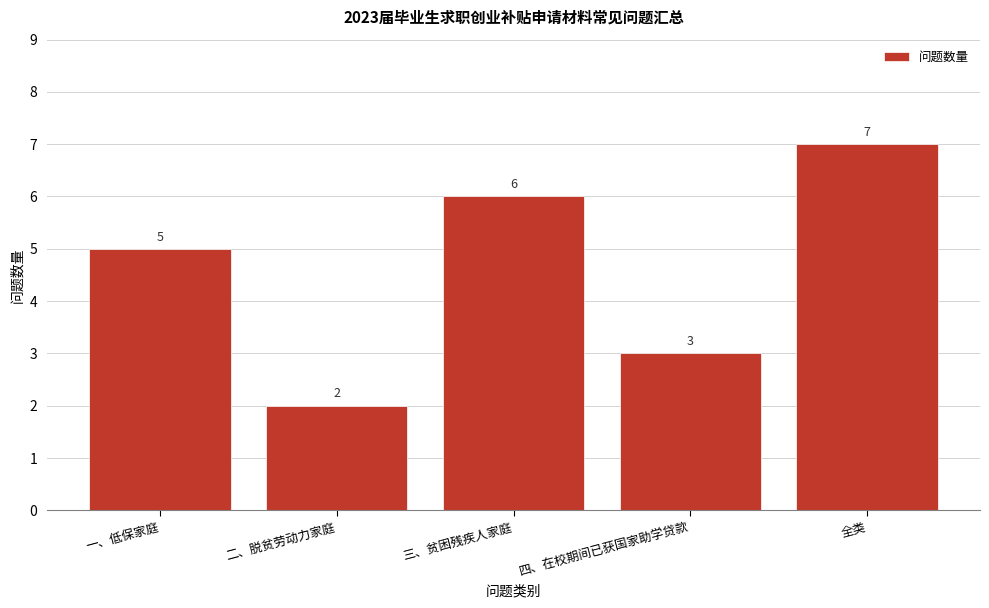

Reading left to right, transcribe all the data shown in this chart.

一、低保家庭=5	二、脱贫劳动力家庭=2	三、贫困残疾人家庭=6	四、在校期间已获国家助学贷款=3	全类=7